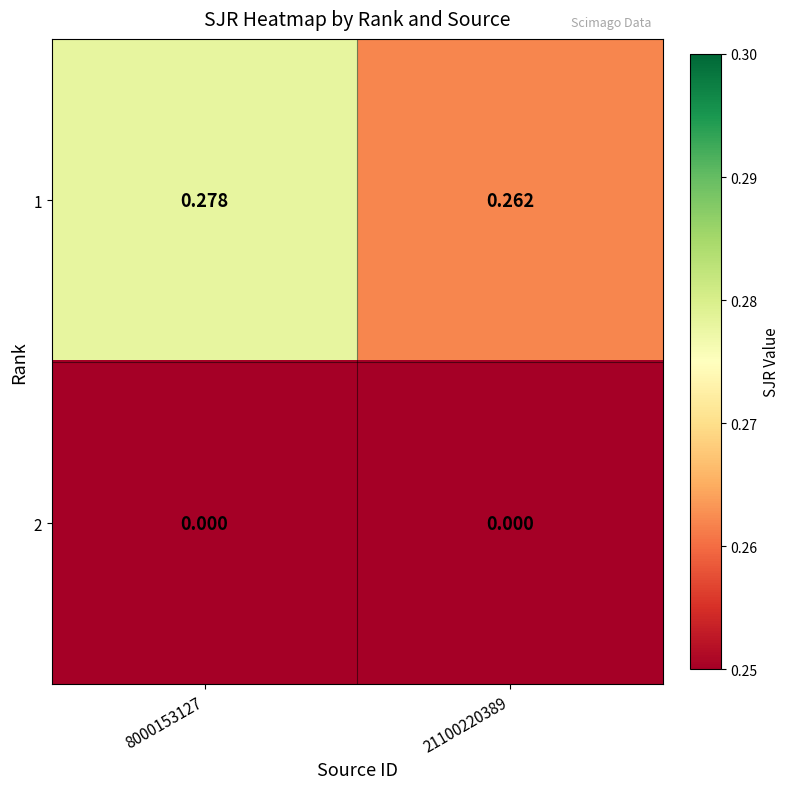

Is the value of 2 at 8000153127 greater than the value of 1 at 8000153127?

No